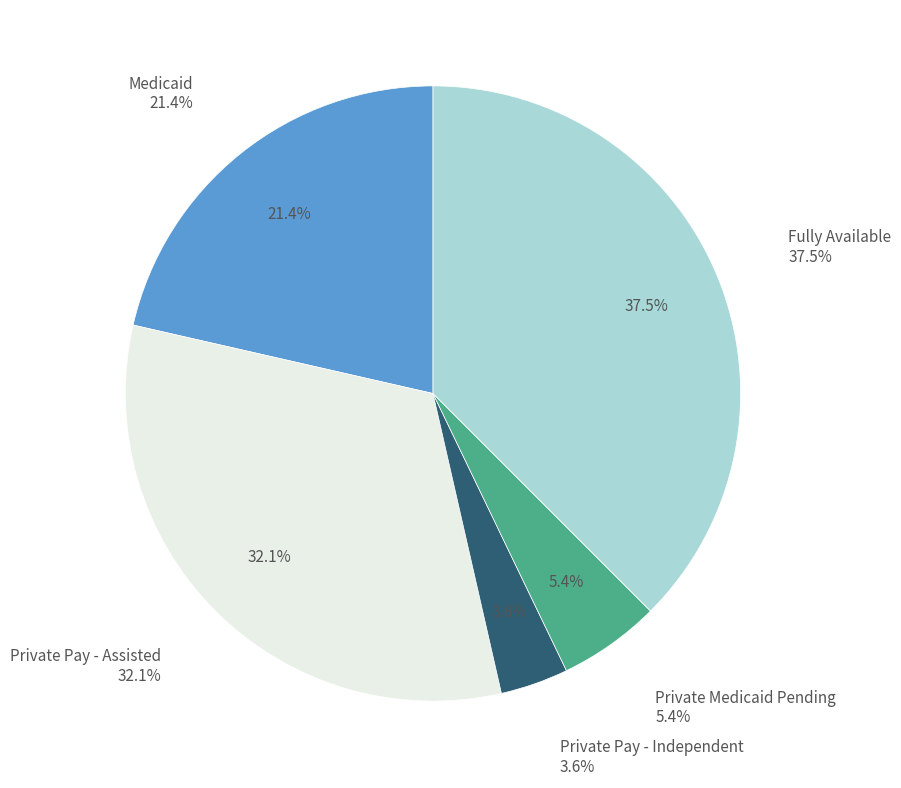

What is the smallest slice in the pie chart?

Private Pay - Independent